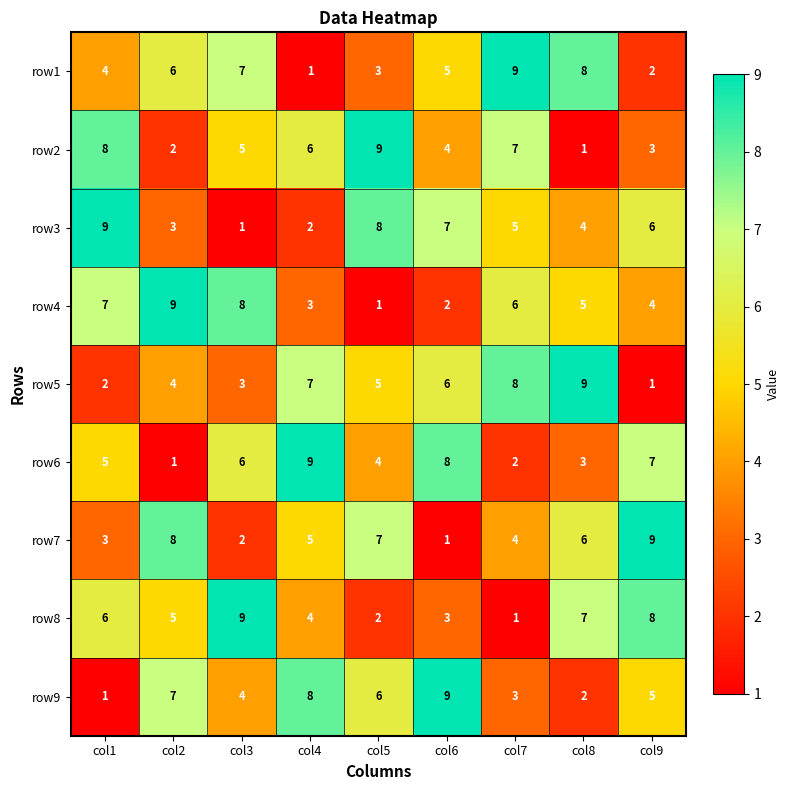

At how many categories does at least one series exceed 1?

9